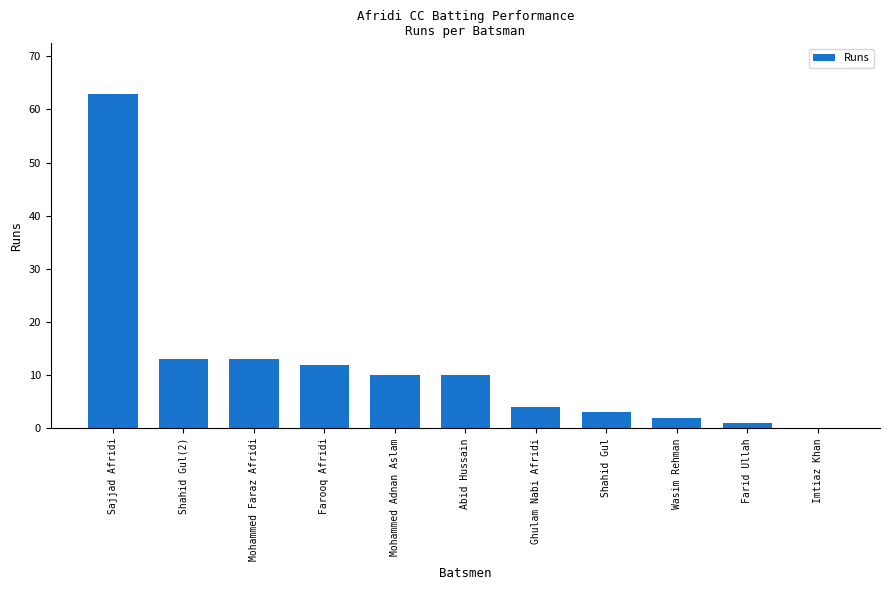

Are the bars grouped side by side (vs. stacked)?

No